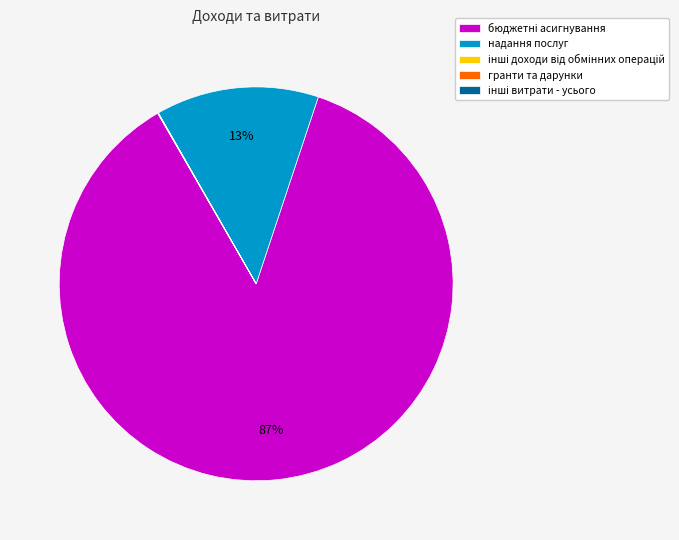

Is there a majority slice in this chart?

Yes